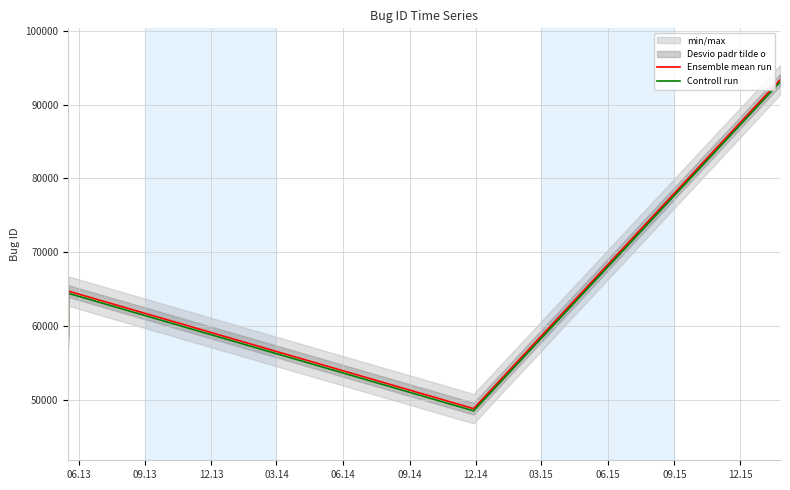

What is the highest value of the Ensemble mean run series?

93345